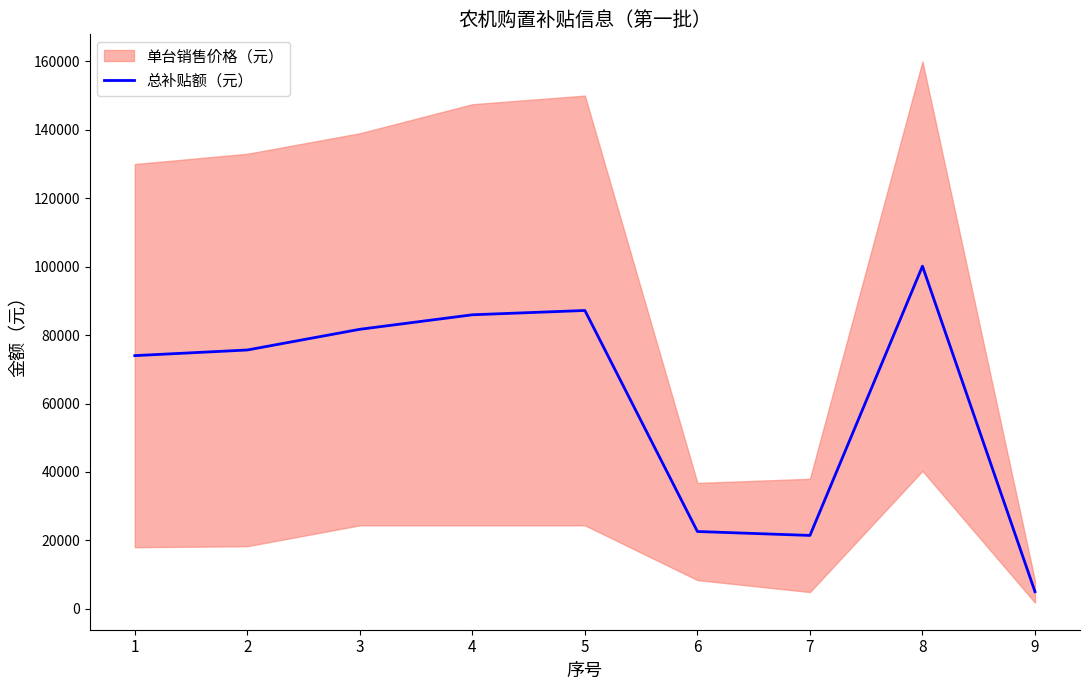

What is the minimum value for 总补贴额（元）?

5000